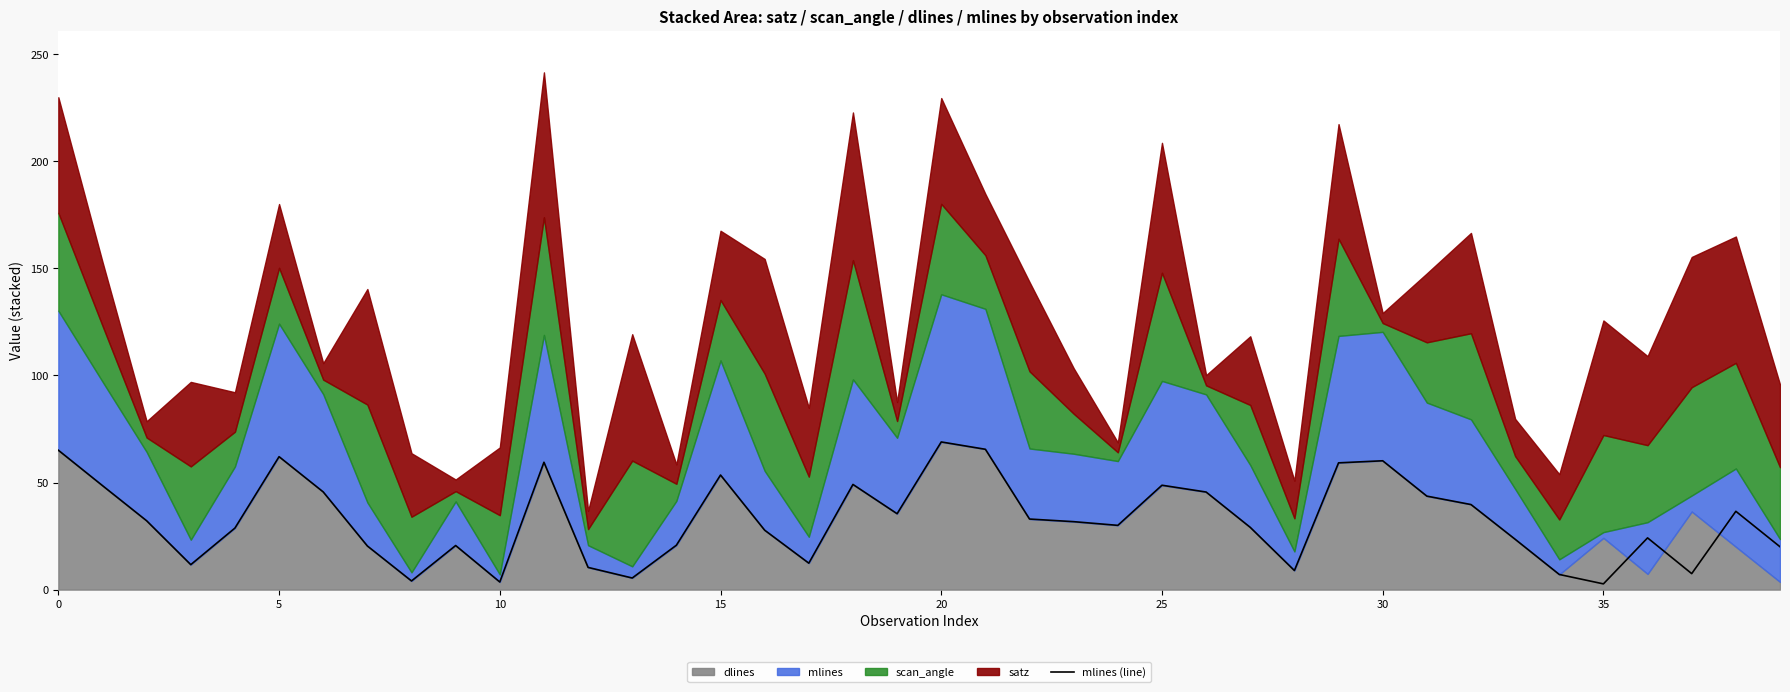

What is the maximum value shown in the chart?

69.0